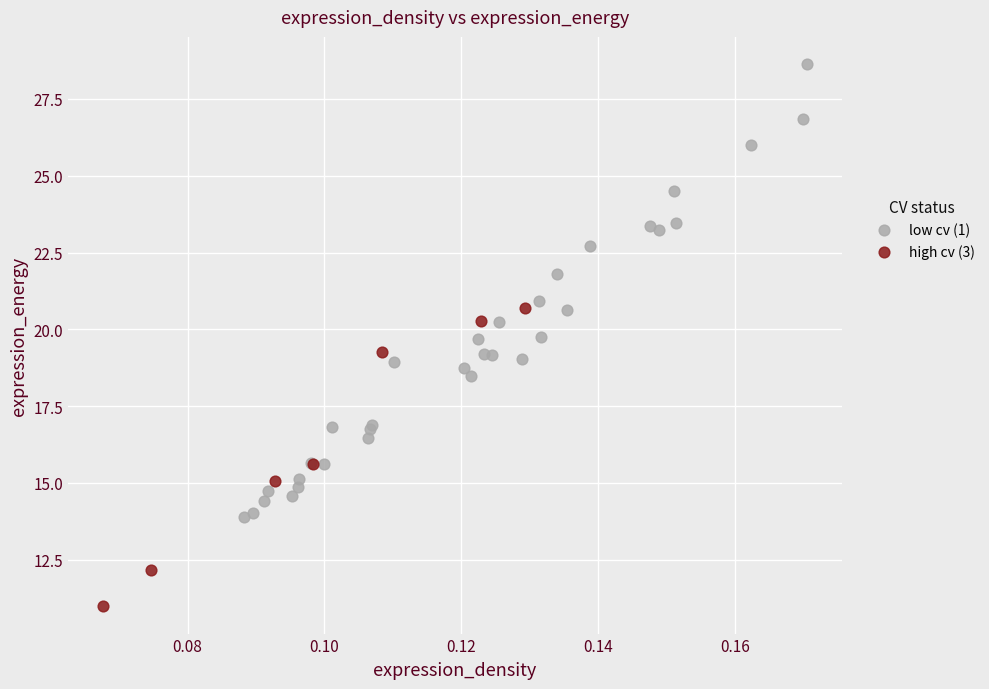

Which series reaches the maximum Y coordinate?

low cv (1)